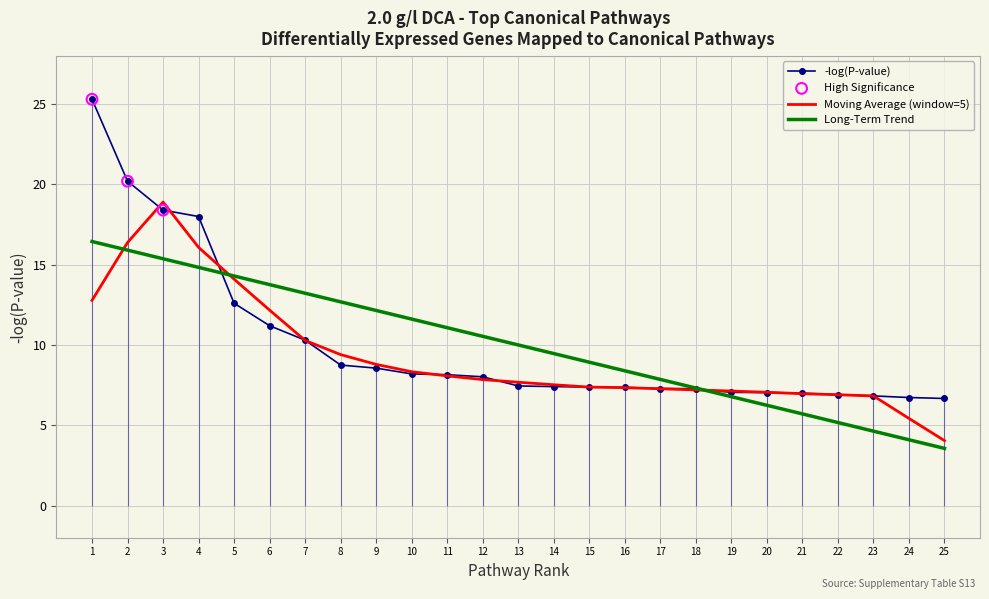

What is the change in value from 6 to 17?

-3.9